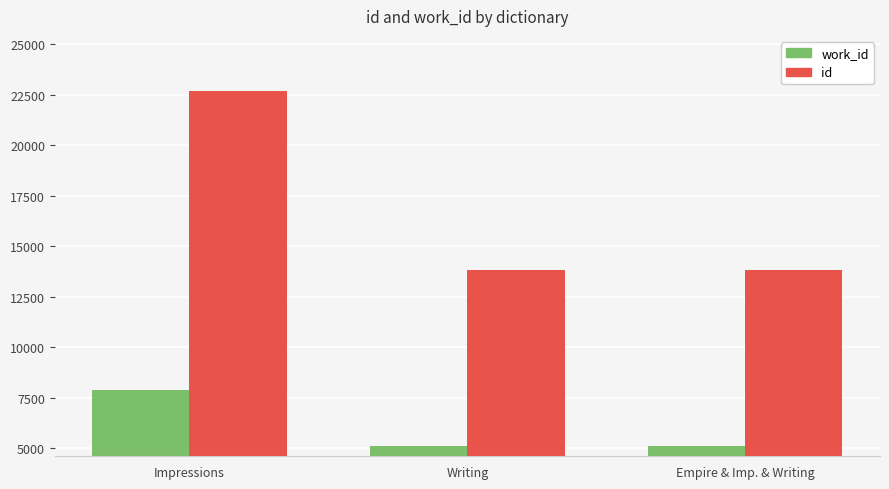

True or false: id has a value of 3260 at Writing.

False